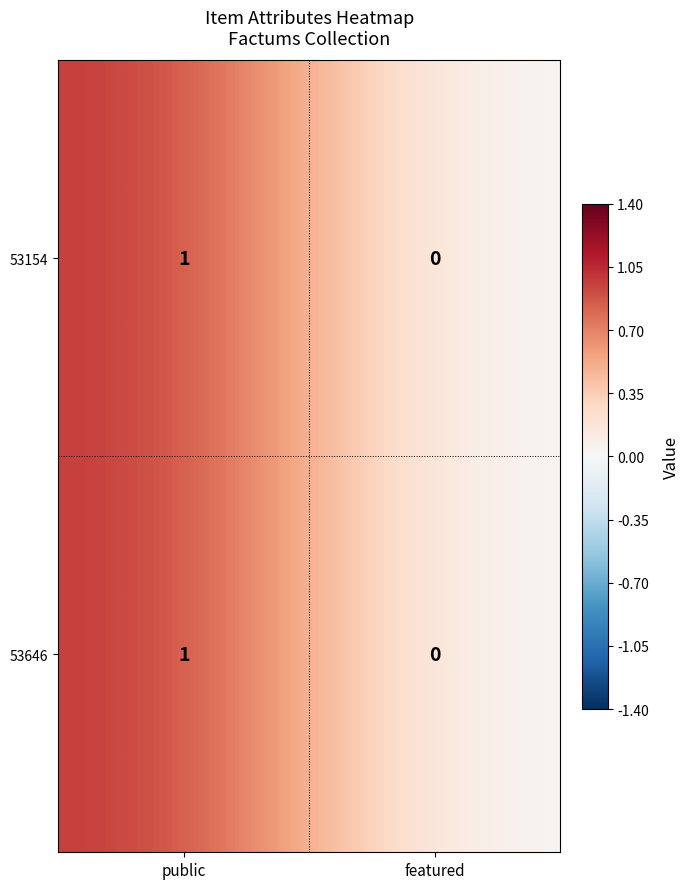

Rank the categories by 53154 value from lowest to highest.

featured, public